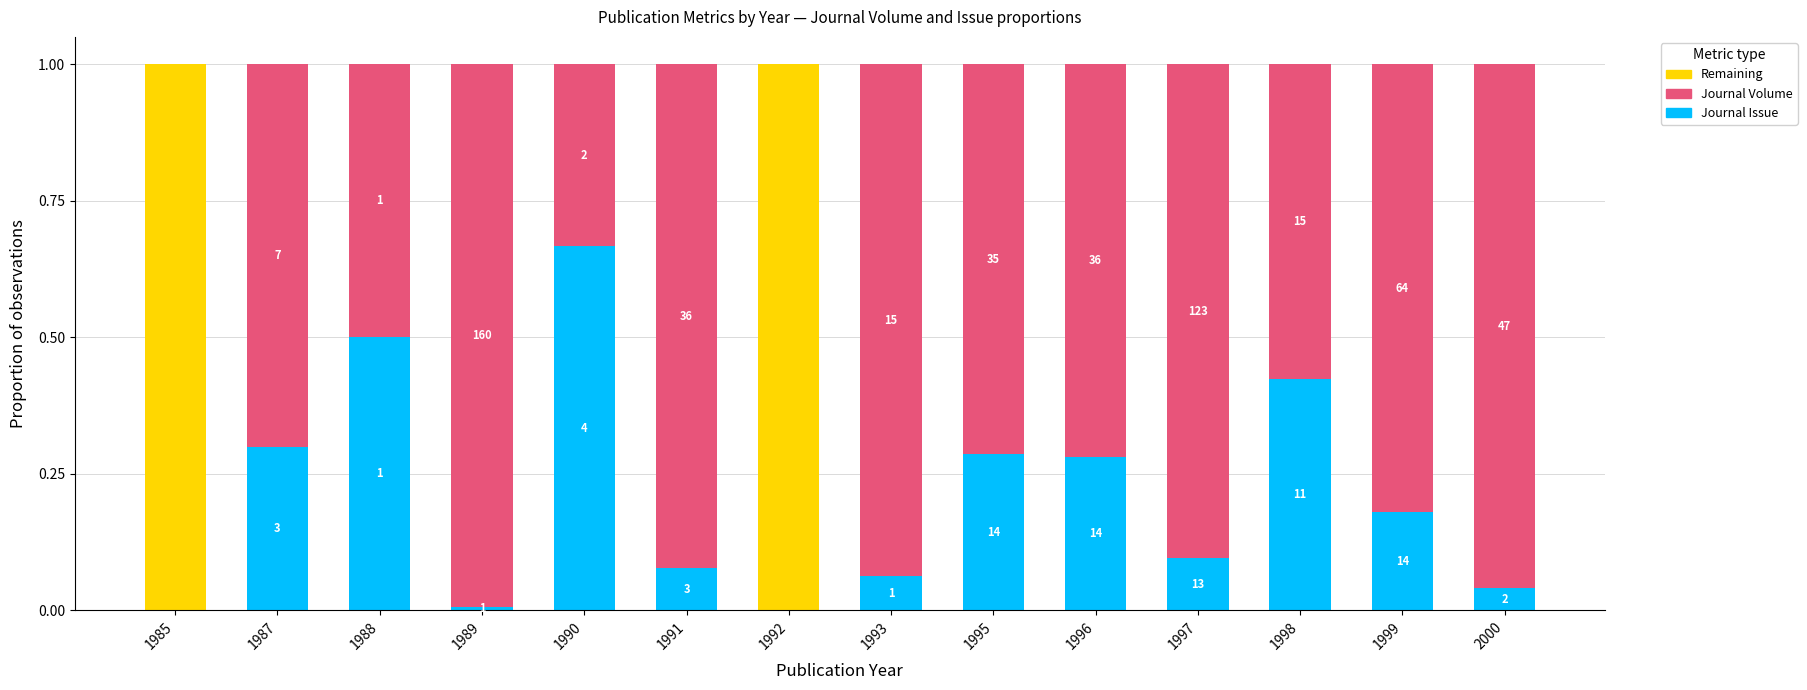

Are the bars horizontal?

No